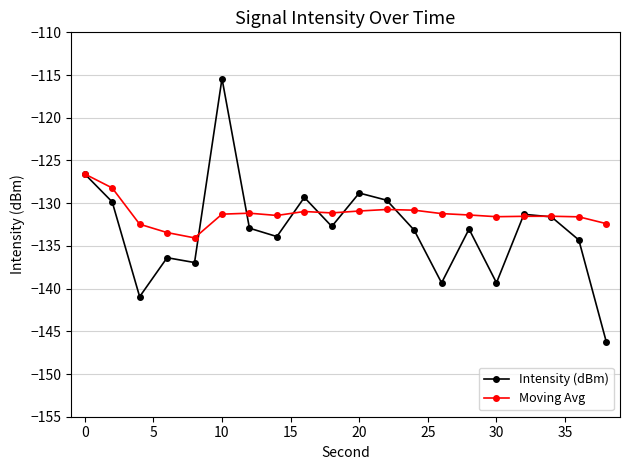

What is the maximum value shown in the chart?

-115.4